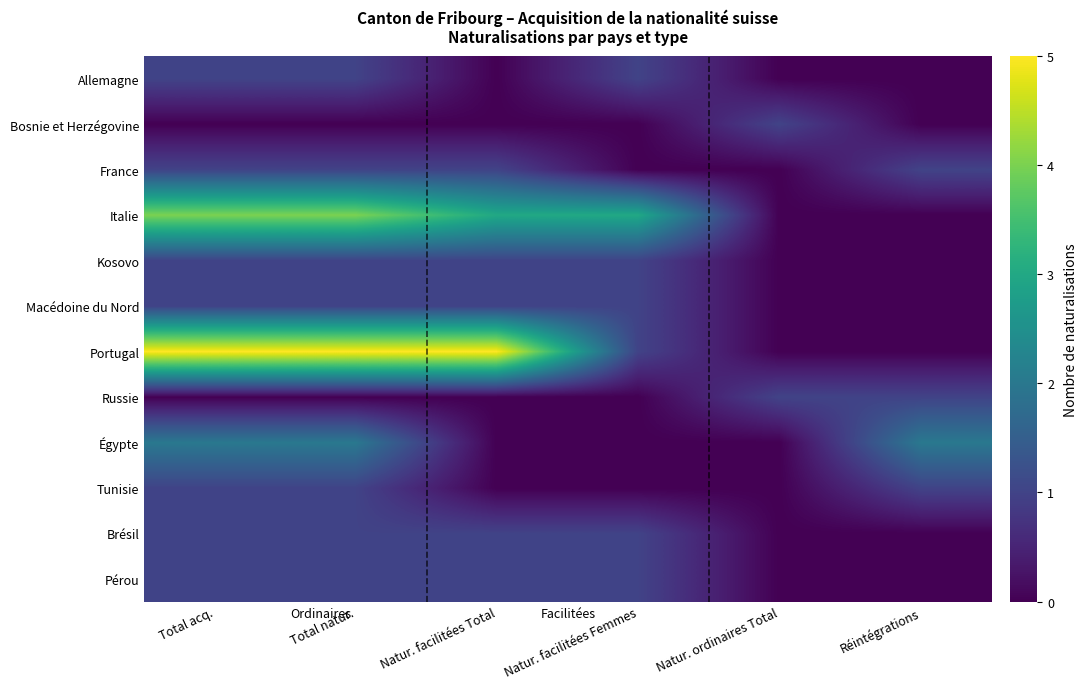

Reading left to right, transcribe all the data shown in this chart.

Allemagne: Total acq.=1	Total natur.=1	Natur. facilitées Total=0	Natur. facilitées Femmes=1	Natur. ordinaires Total=0	Réintégrations=0
Bosnie et Herzégovine: Total acq.=0	Total natur.=0	Natur. facilitées Total=0	Natur. facilitées Femmes=0	Natur. ordinaires Total=1	Réintégrations=0
France: Total acq.=1	Total natur.=1	Natur. facilitées Total=1	Natur. facilitées Femmes=0	Natur. ordinaires Total=0	Réintégrations=1
Italie: Total acq.=4	Total natur.=4	Natur. facilitées Total=3	Natur. facilitées Femmes=3	Natur. ordinaires Total=0	Réintégrations=0
Kosovo: Total acq.=1	Total natur.=1	Natur. facilitées Total=1	Natur. facilitées Femmes=1	Natur. ordinaires Total=0	Réintégrations=0
Macédoine du Nord: Total acq.=1	Total natur.=1	Natur. facilitées Total=1	Natur. facilitées Femmes=1	Natur. ordinaires Total=0	Réintégrations=0
Portugal: Total acq.=5	Total natur.=5	Natur. facilitées Total=5	Natur. facilitées Femmes=1	Natur. ordinaires Total=0	Réintégrations=0
Russie: Total acq.=0	Total natur.=0	Natur. facilitées Total=0	Natur. facilitées Femmes=0	Natur. ordinaires Total=1	Réintégrations=1
Égypte: Total acq.=2	Total natur.=2	Natur. facilitées Total=0	Natur. facilitées Femmes=0	Natur. ordinaires Total=0	Réintégrations=2
Tunisie: Total acq.=1	Total natur.=1	Natur. facilitées Total=0	Natur. facilitées Femmes=0	Natur. ordinaires Total=0	Réintégrations=1
Brésil: Total acq.=1	Total natur.=1	Natur. facilitées Total=1	Natur. facilitées Femmes=1	Natur. ordinaires Total=0	Réintégrations=0
Pérou: Total acq.=1	Total natur.=1	Natur. facilitées Total=1	Natur. facilitées Femmes=1	Natur. ordinaires Total=0	Réintégrations=0